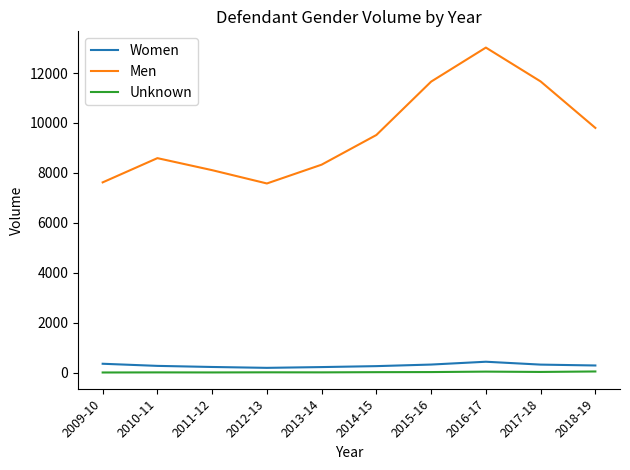

At which label does Men reach its peak?

2016-17